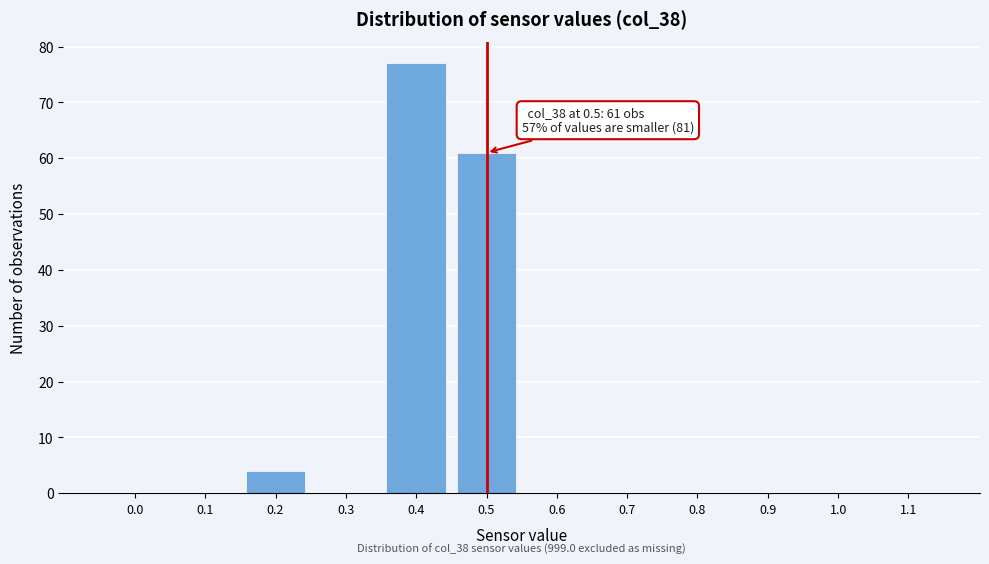

Reading left to right, extract all data points from this chart.

0.0=0	0.1=0	0.2=4	0.3=0	0.4=77	0.5=61	0.6=0	0.7=0	0.8=0	0.9=0	1.0=0	1.1=0